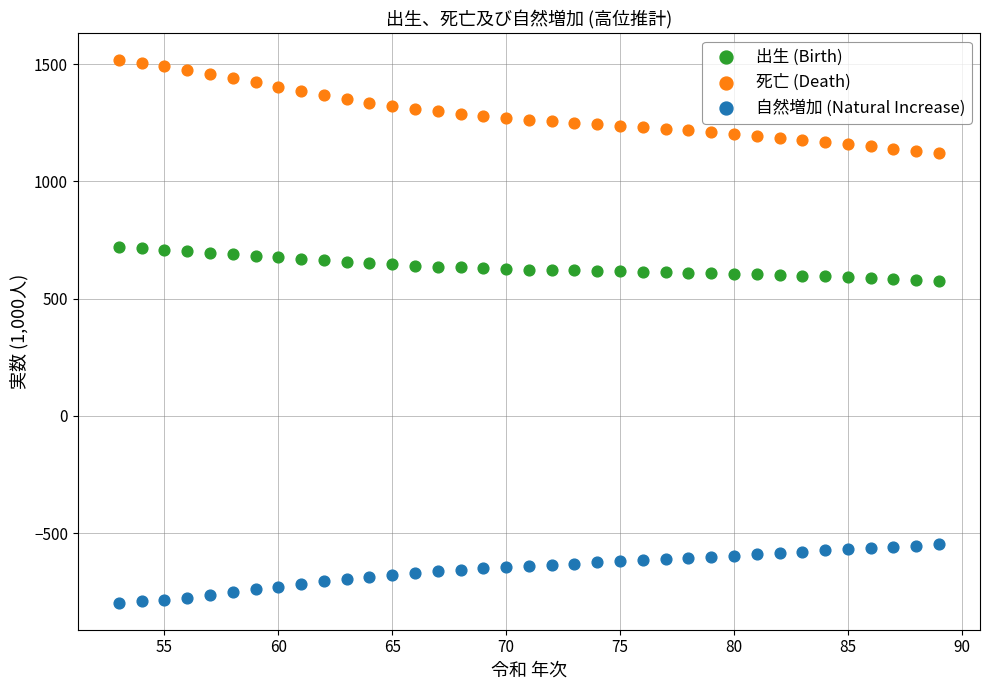

Across all data points, what is the range of X values (max minus min)?

36.0